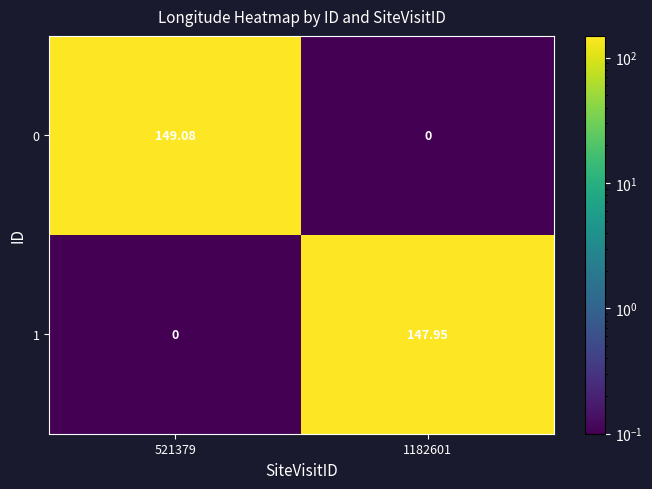

Count the number of categories in the chart.

2